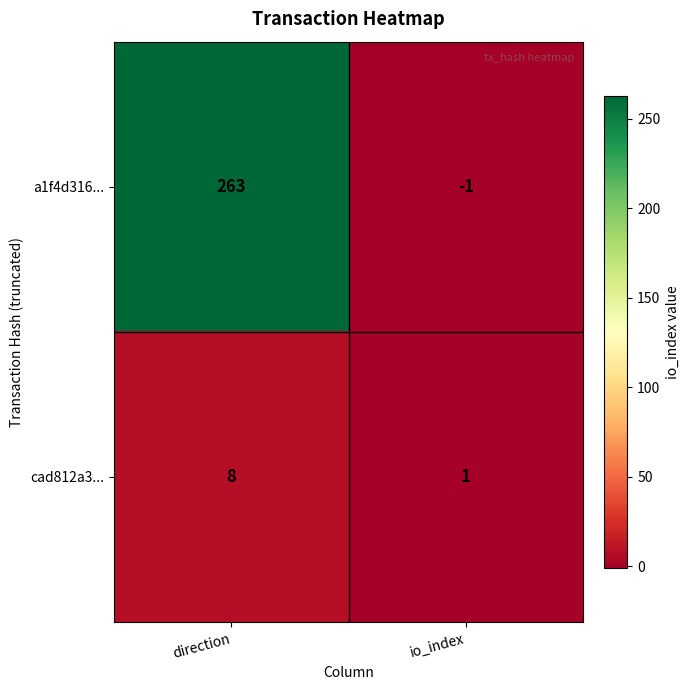

Reading left to right, what are all the values shown in this chart?

a1f4d316...: direction=263	io_index=-1
cad812a3...: direction=8	io_index=1